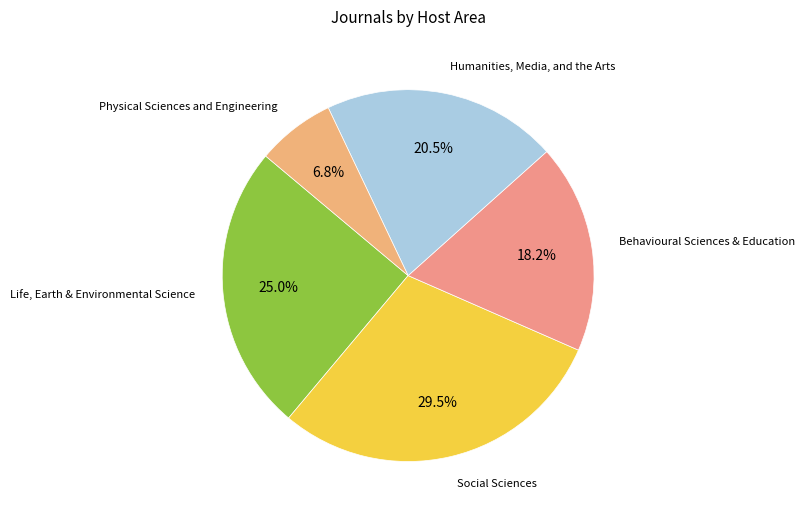

How many slices are in this pie chart?

5